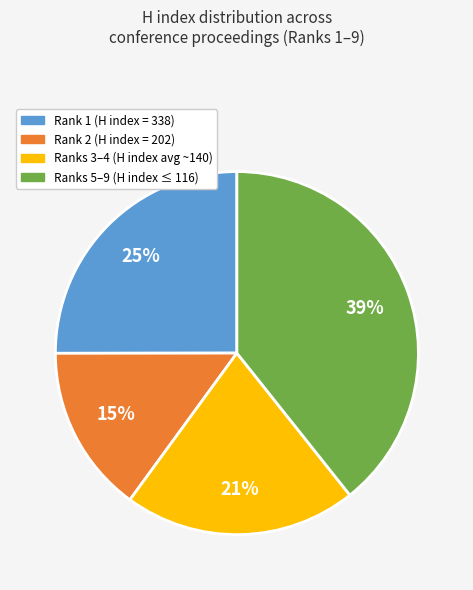

Rank the categories by value from lowest to highest.

Rank 2 (H index = 202), Ranks 3–4 (H index avg ~140), Rank 1 (H index = 338), Ranks 5–9 (H index ≤ 116)